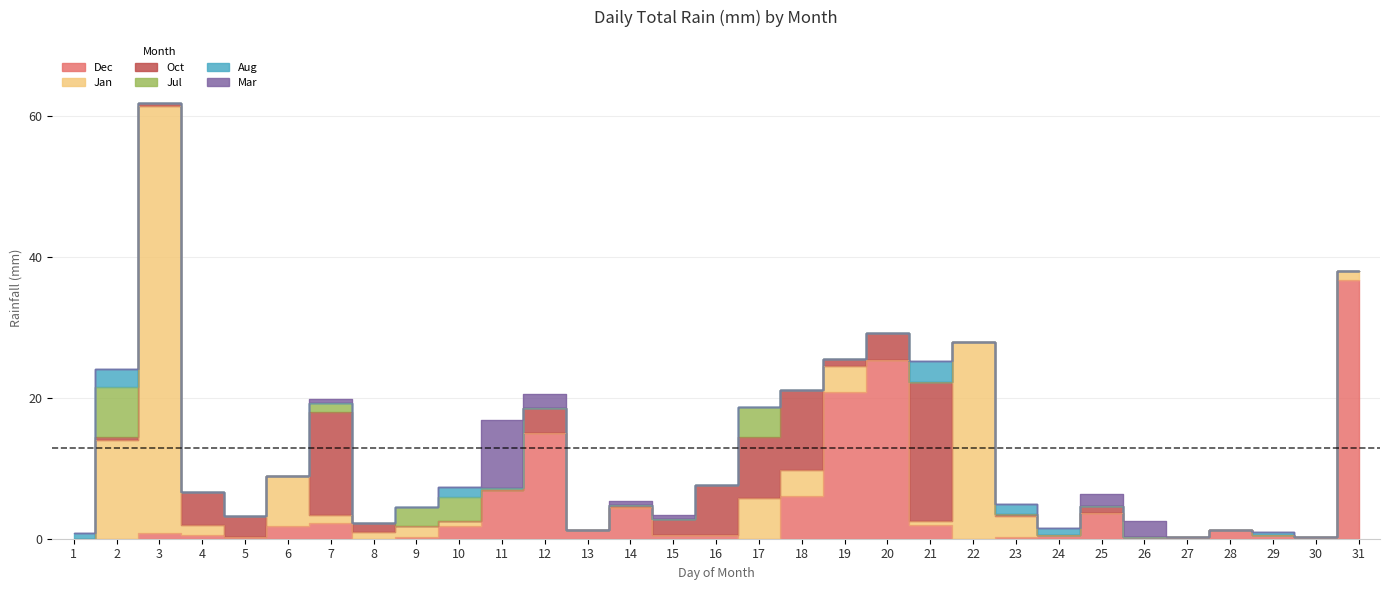

What is the difference between the second highest and second lowest values in the Dec series?

25.4